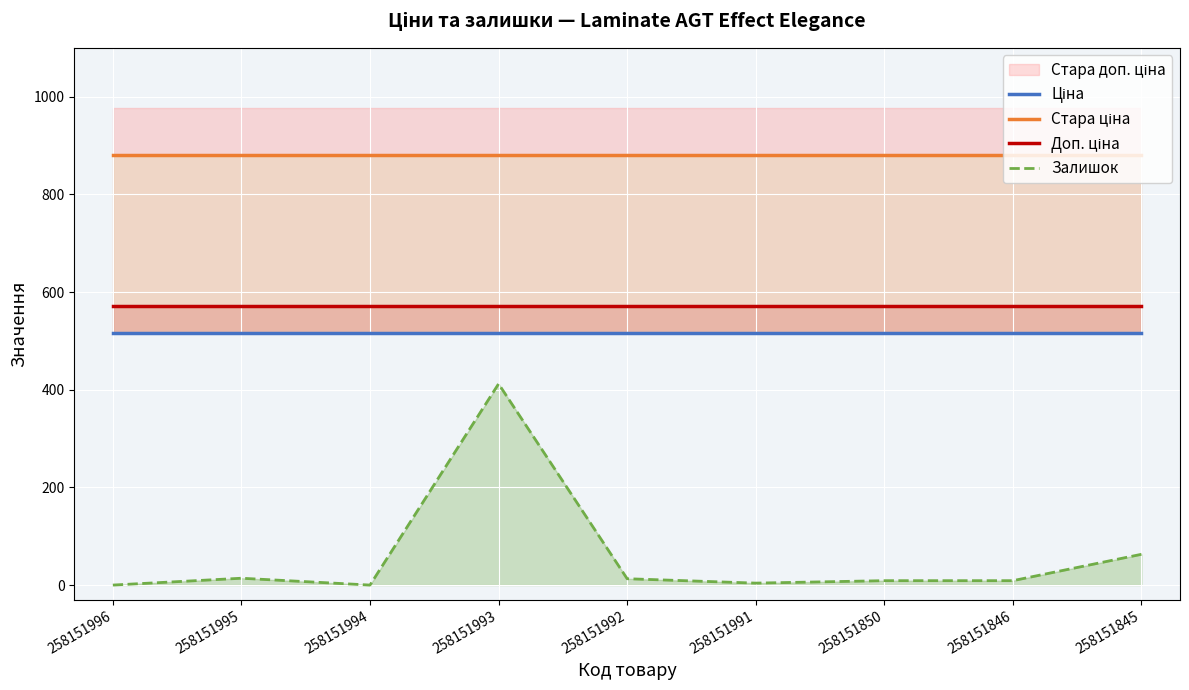

What value does the Доп. ціна series have at 258151993?

571.0